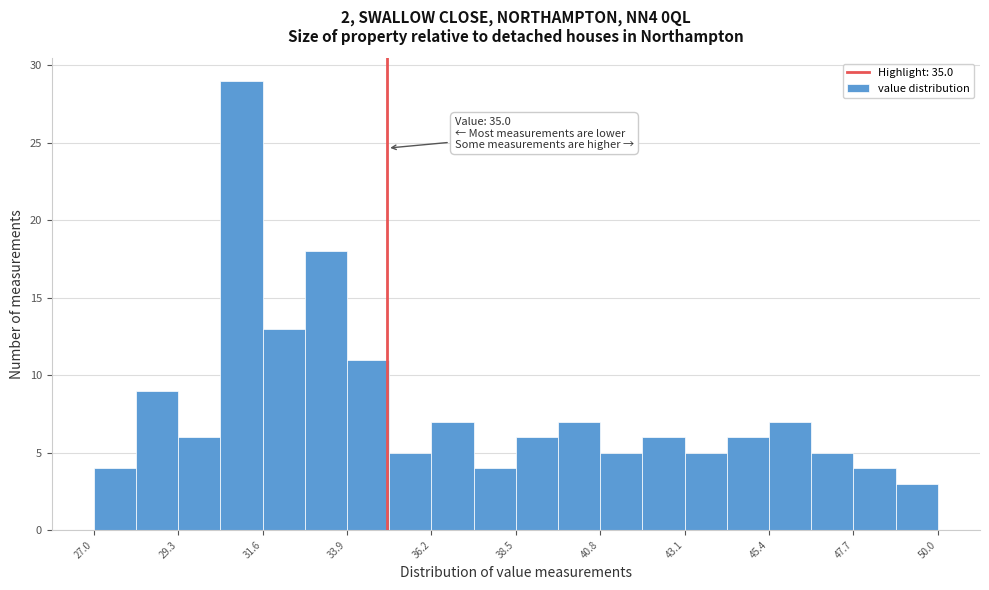

Around what value on the x-axis is the tallest bar? Give the approximate position of its centre, as read against the axis.

31.0